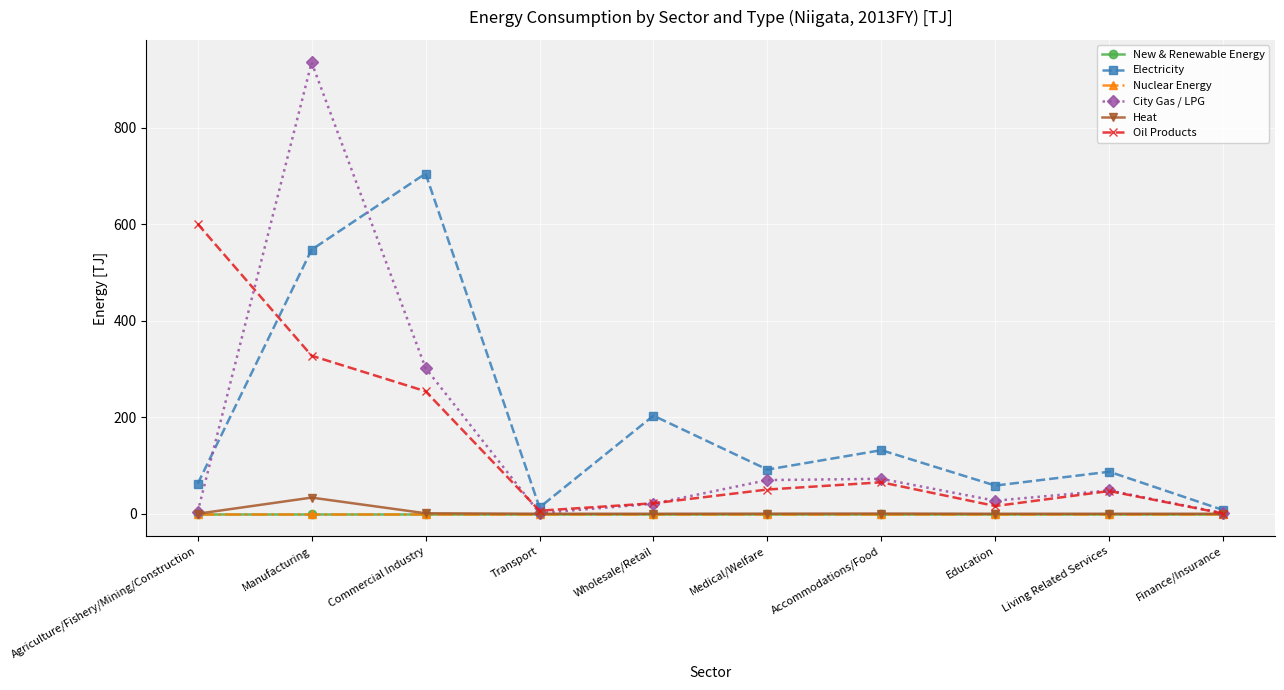

At which label is Oil Products closest to 300?

Manufacturing